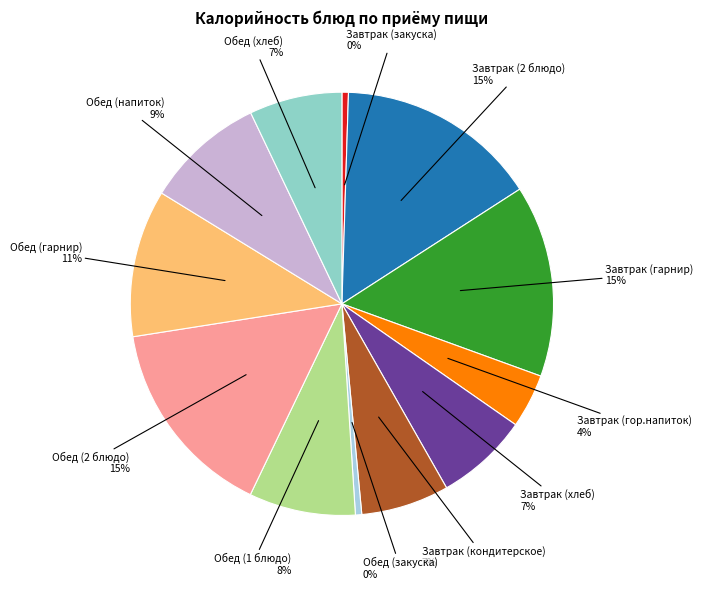

Is the sum of Завтрак (гарнир) and Завтрак (2 блюдо) greater than half?

No